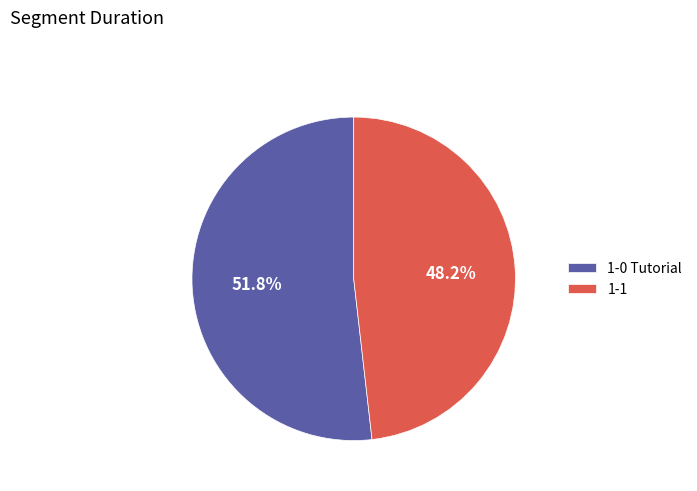

Between 1-1 and 1-0 Tutorial, which is larger?

1-0 Tutorial